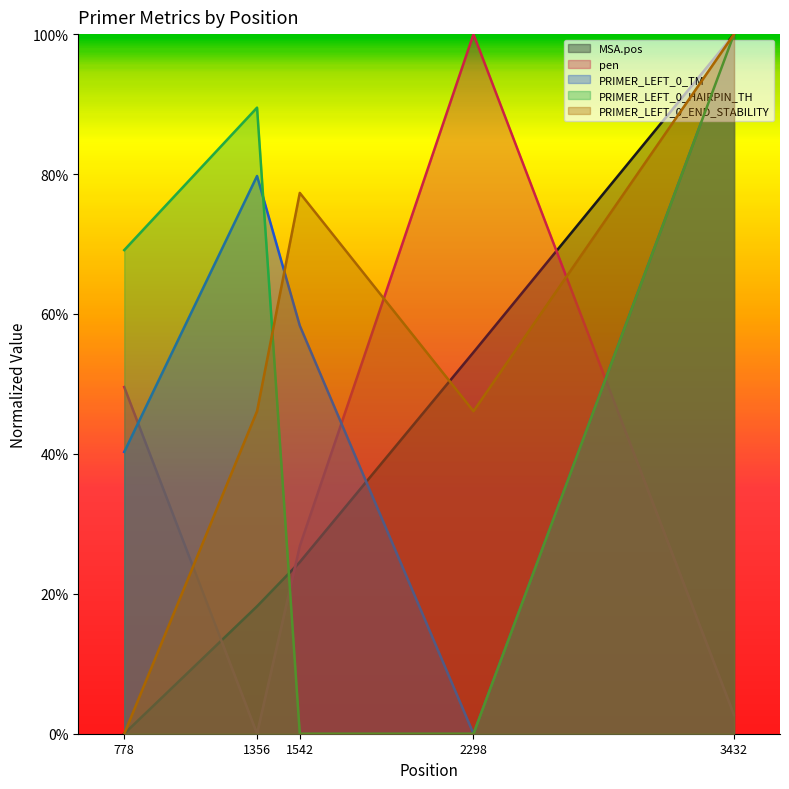

In PRIMER_LEFT_0_END_STABILITY, how many points are higher than both neighbors (excluding endpoints)?

1